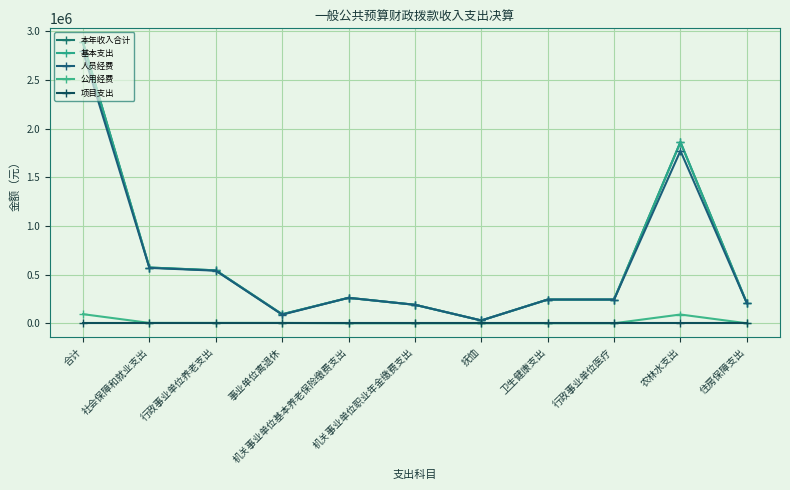

Is this an area chart (filled region under the line)?

No